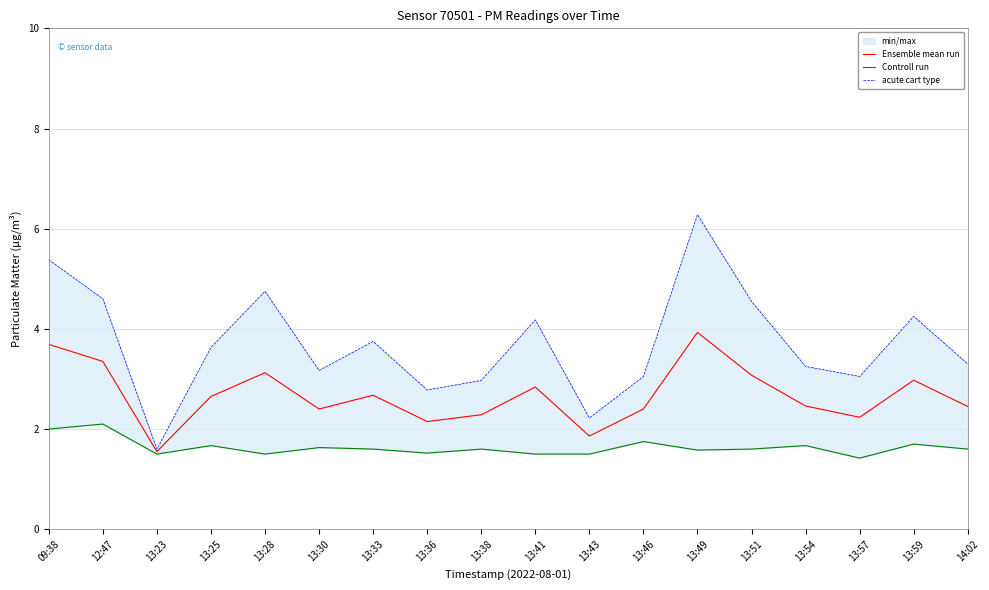

What is the label of the 11th point from the left?

13:43